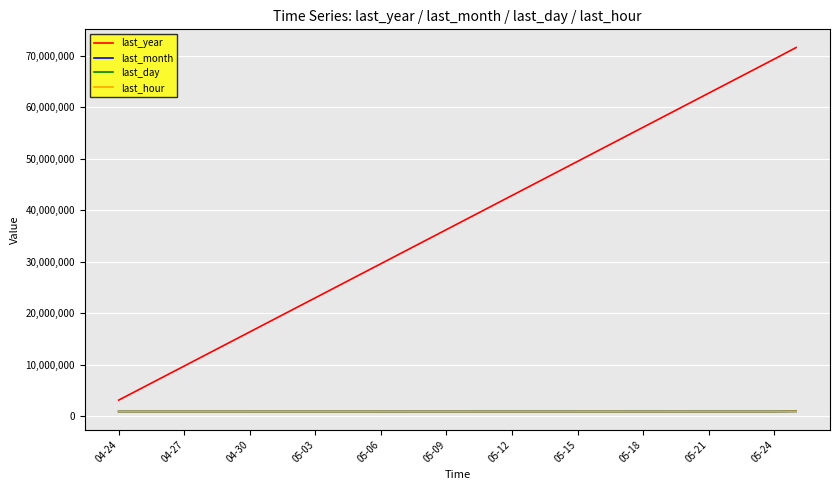

Which series has the widest spread of values?

last_year